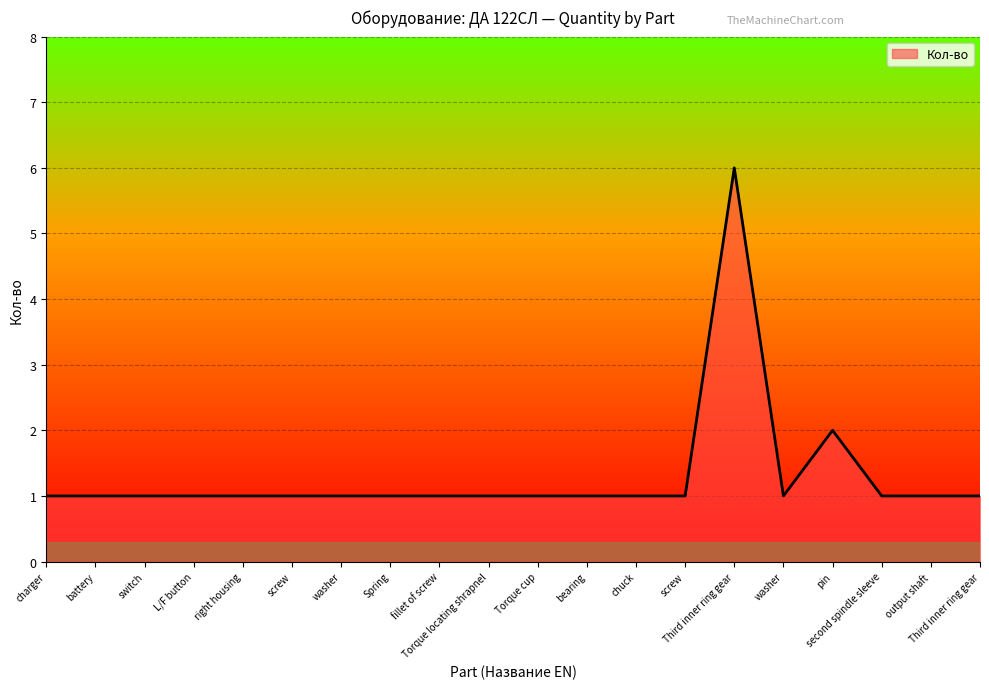

List the labels in order of value, largest first.

Third inner ring gear, pin, charger, battery, switch, L/F button, right housing, screw, washer, Spring, fillet of screw, Torque locating shrapnel, Torque cup, bearing, chuck, screw, washer, second spindle sleeve, output shaft, Third inner ring gear